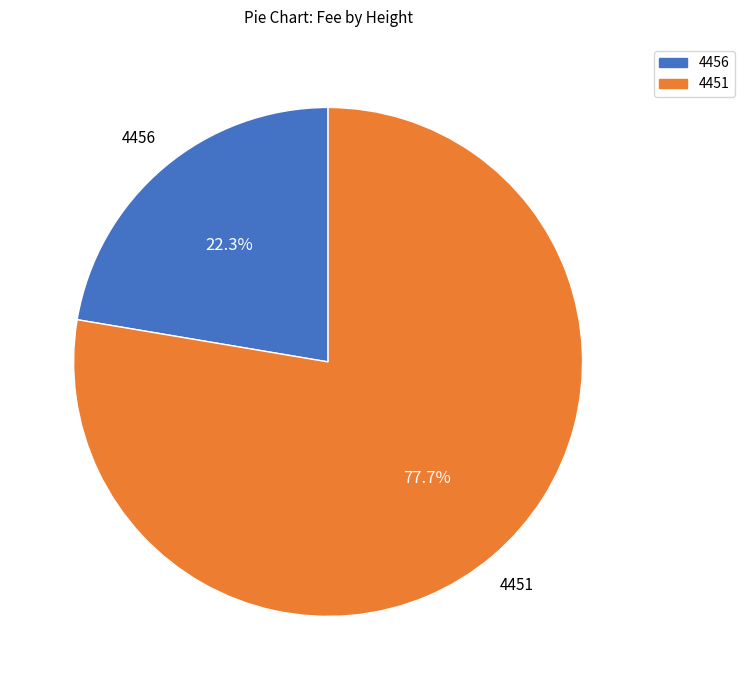

To the nearest percent, what is the combined percentage of 4451 and 4456?

100%